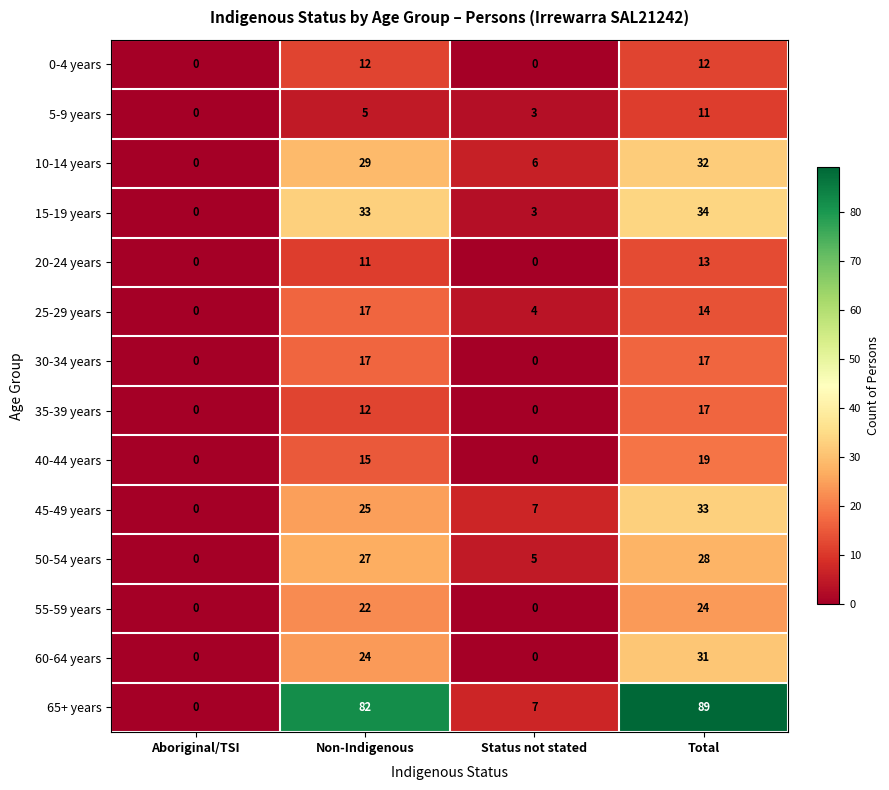

What is the difference between the maximum and minimum values in the 35-39 years series?

17